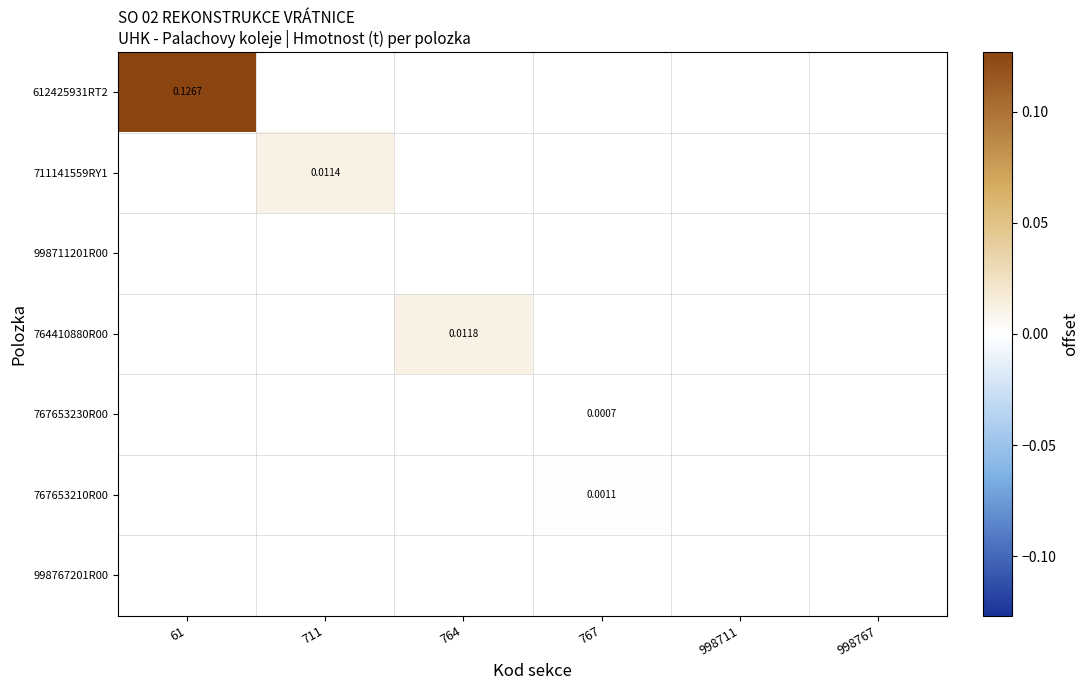

The value of 998711201R00 at 767 is 0.0. True or false?

True